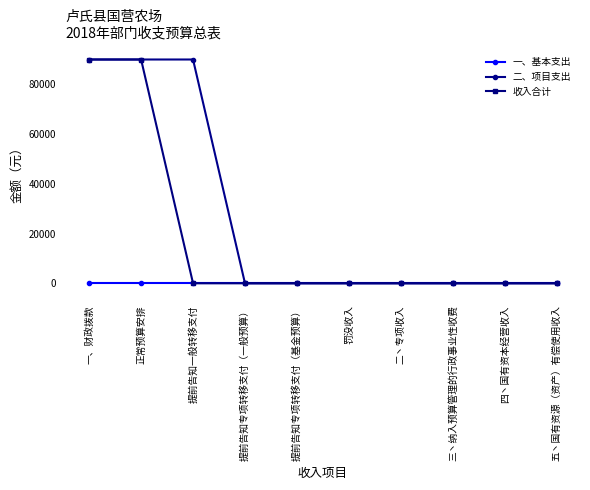

How many series are shown in this chart?

3